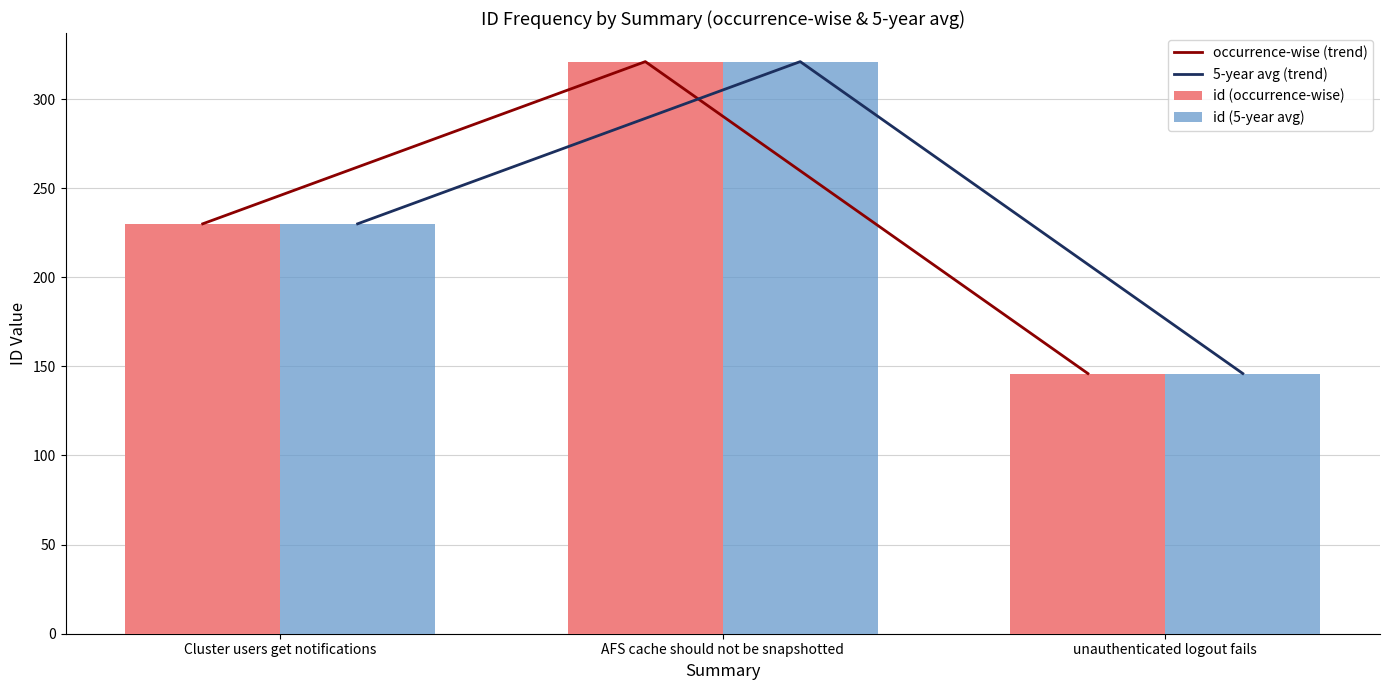

Does the chart contain stacked bars?

No